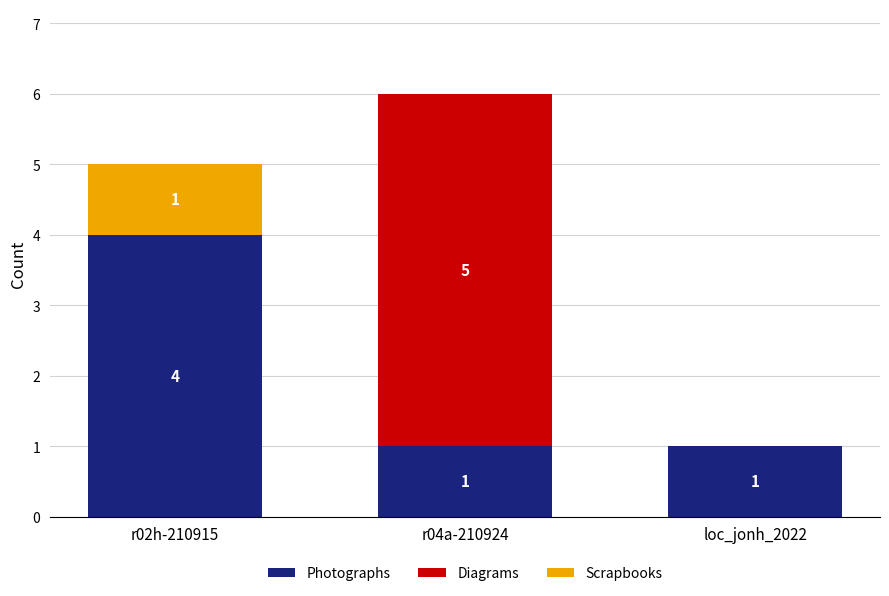

At which category is the sum across all series the highest?

r04a-210924